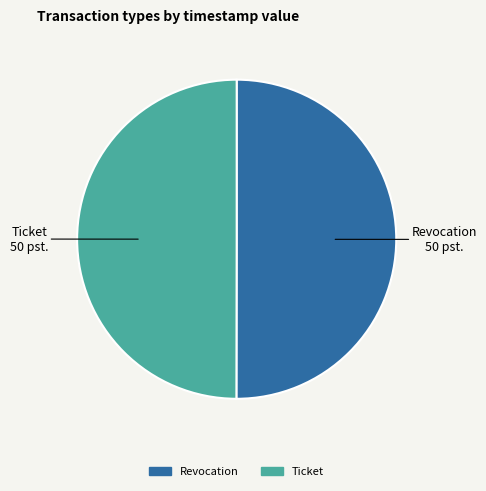

What is the ratio of the value at Revocation to the value at Ticket?

1.0